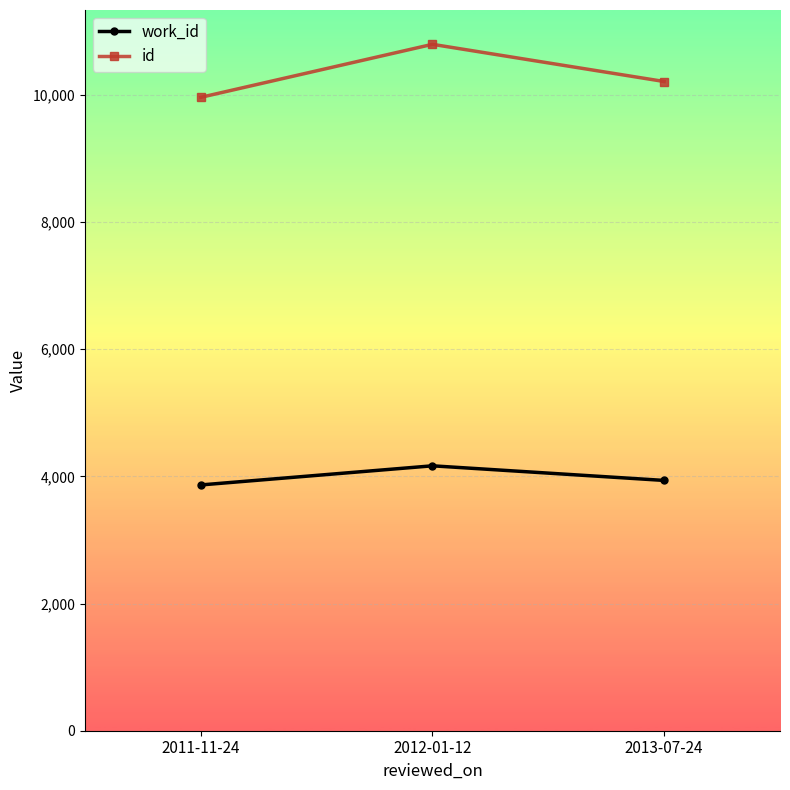

What is the difference between the maximum and second lowest values in the id series?

585